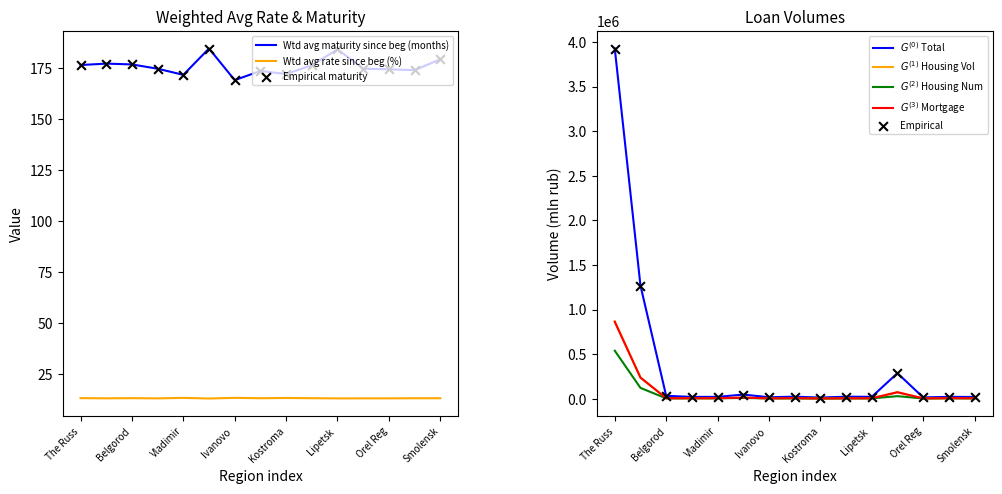

At how many categories does at least one series exceed 1876318?

1